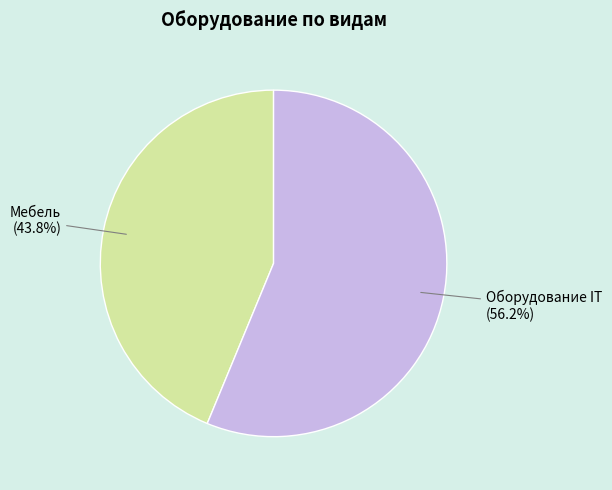

Which category accounts for the majority?

Оборудование IT